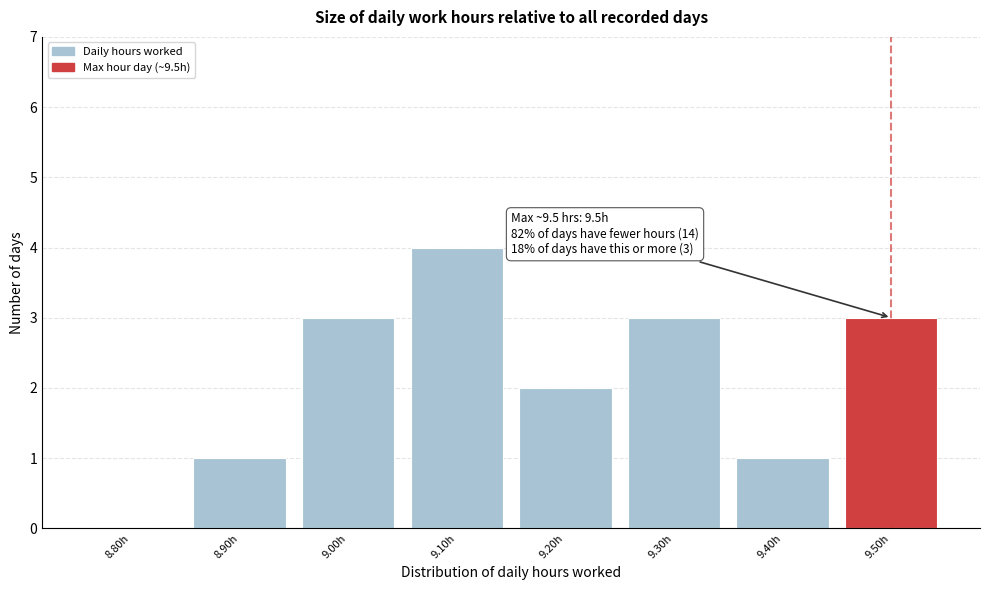

Reading left to right, transcribe all the data shown in this chart.

8.80h=0	8.90h=1	9.00h=3	9.10h=4	9.20h=2	9.30h=3	9.40h=1	9.50h=3